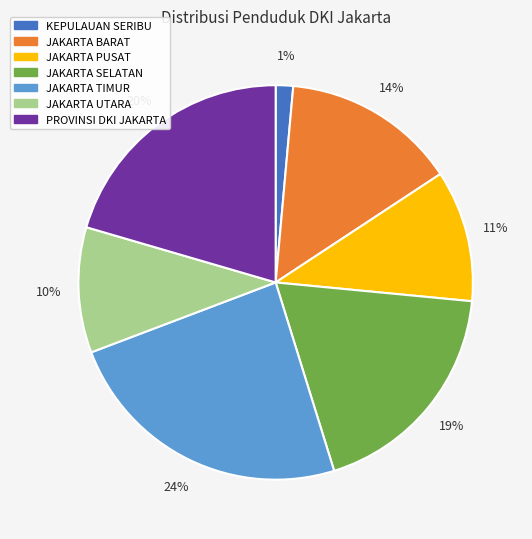

What percentage is the JAKARTA UTARA slice, to the nearest percent?

10%